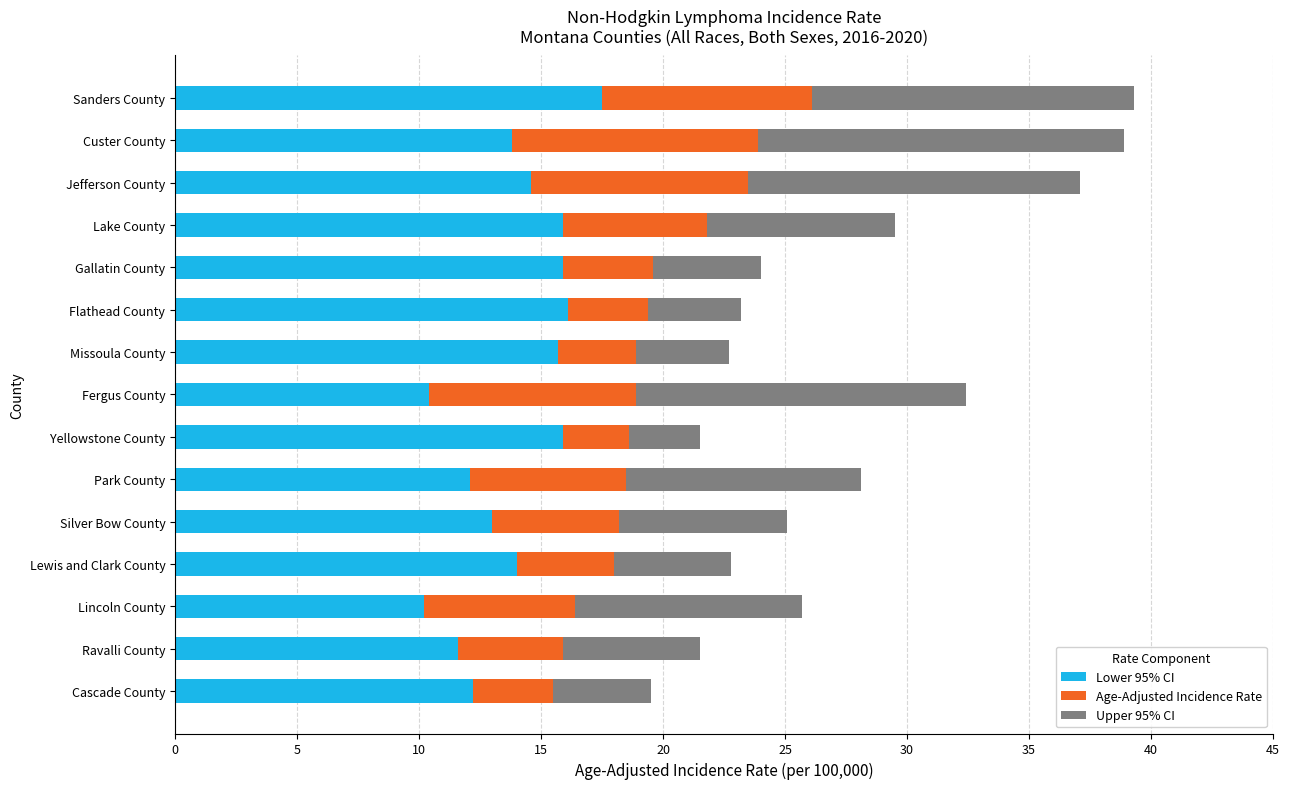

What is the difference between the maximum and minimum values in the Lower 95% CI series?

7.3